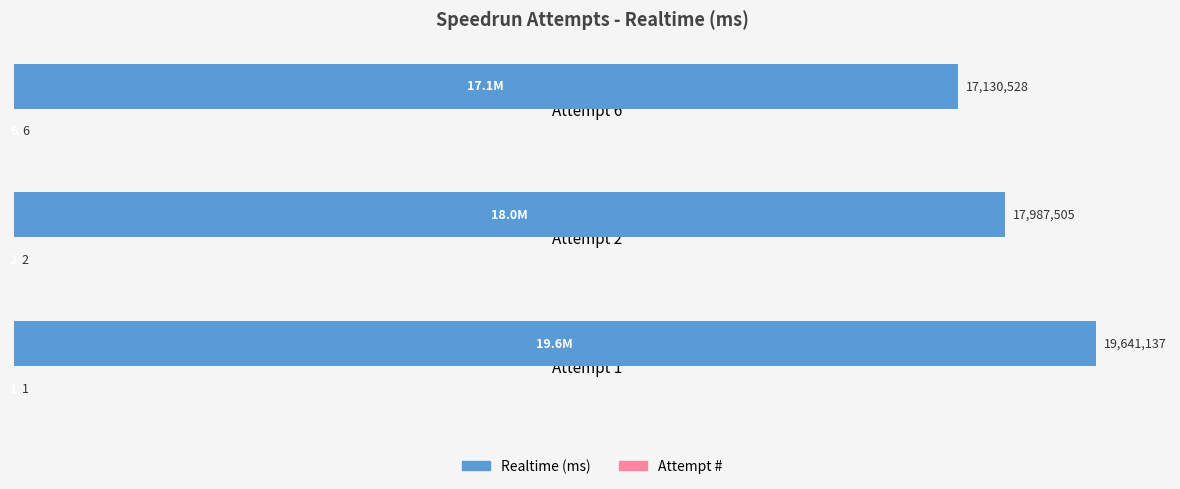

Reading right to left, extract all data points from this chart.

Realtime (ms): 17130528	17987505	19641137
Attempt #: 6	2	1